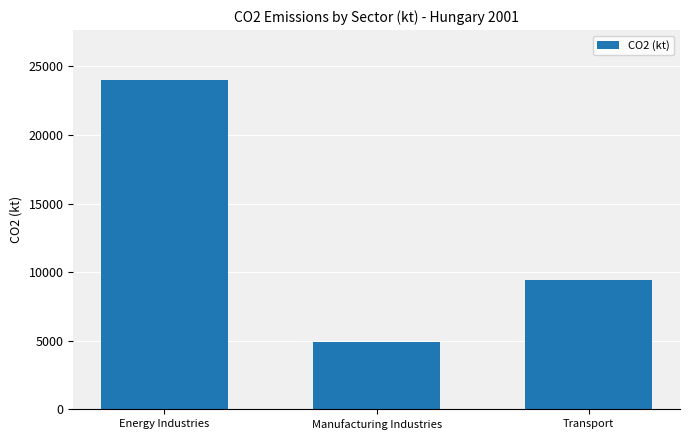

What is the sum of all values?

38390.5